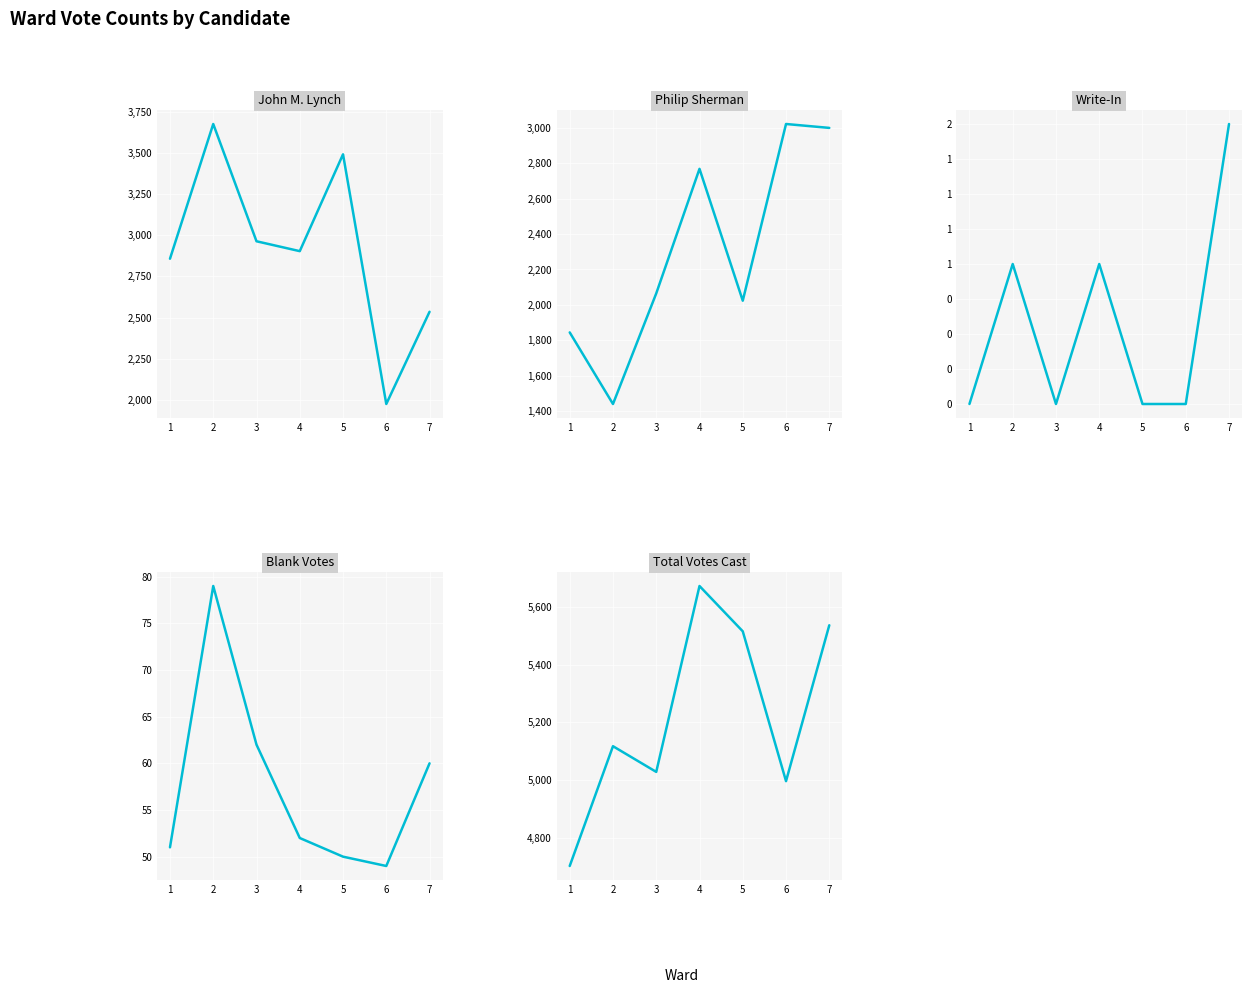

What is the difference between the highest and lowest values at 5?

5515